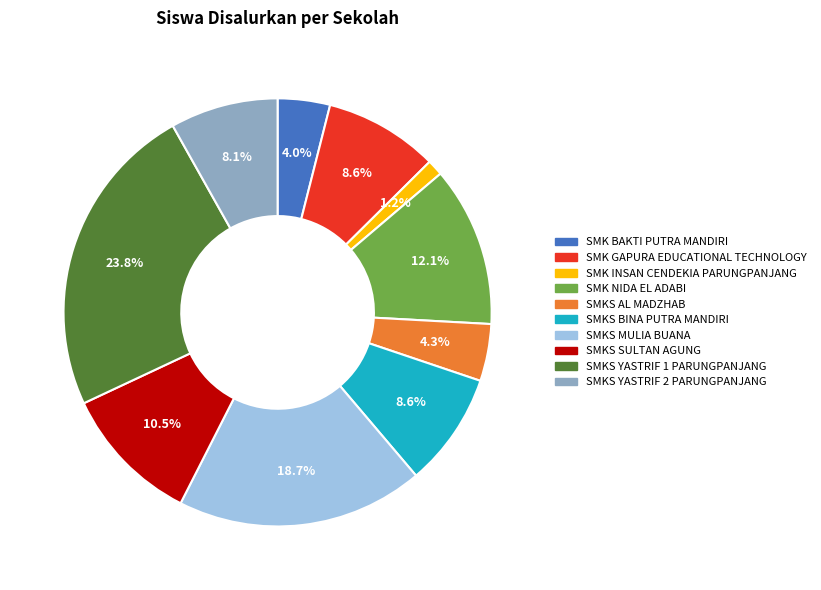

Count the number of slices in the pie.

10